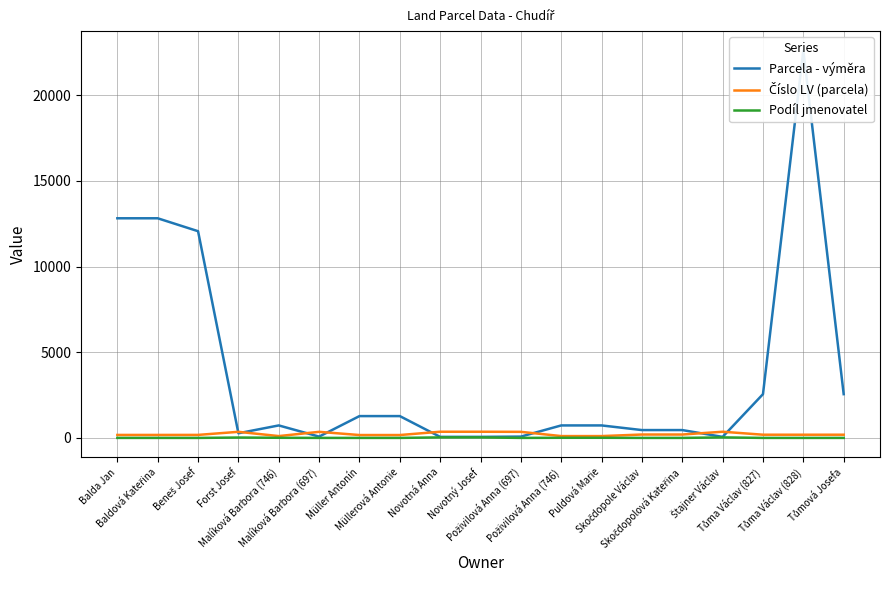

The Číslo LV (parcela) series shows 102 at Skočdopole Václav. True or false?

False